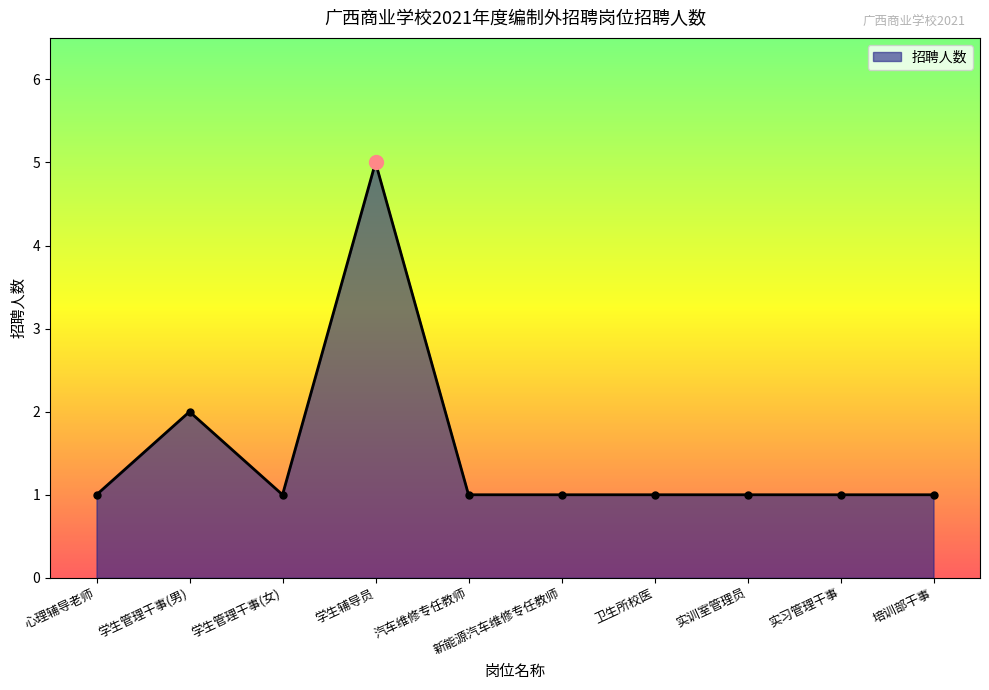

The value at 实训室管理员 is 2. True or false?

False